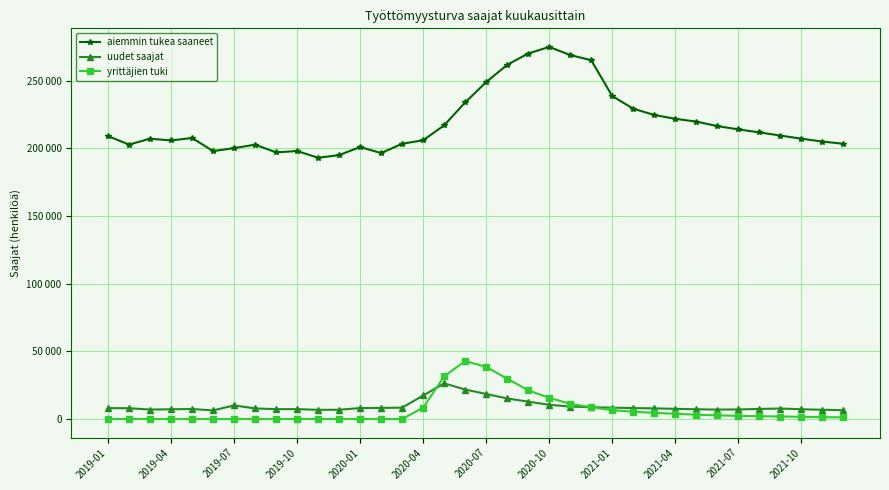

True or false: aiemmin tukea saaneet has more than 2 points higher than both neighbors.

True